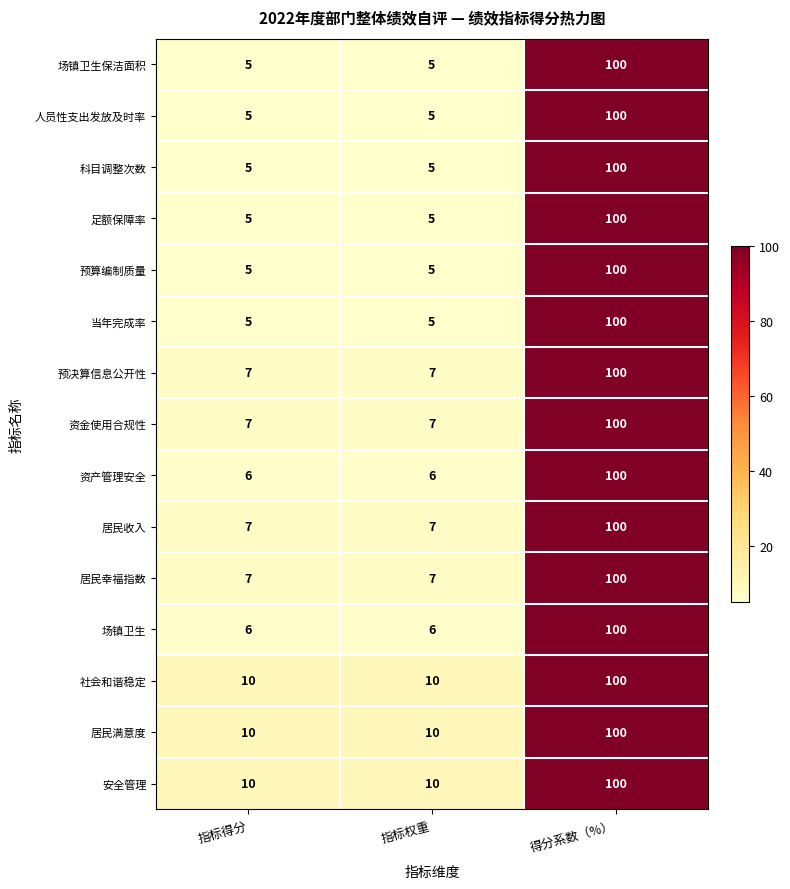

What is the sum of all 当年完成率 values?

110